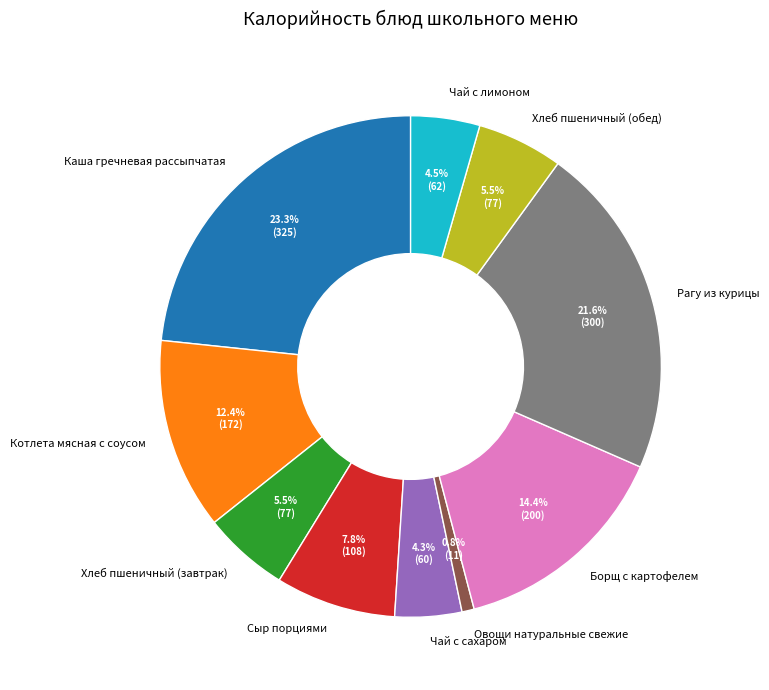

Which category has the biggest portion of the pie?

Каша гречневая рассыпчатая